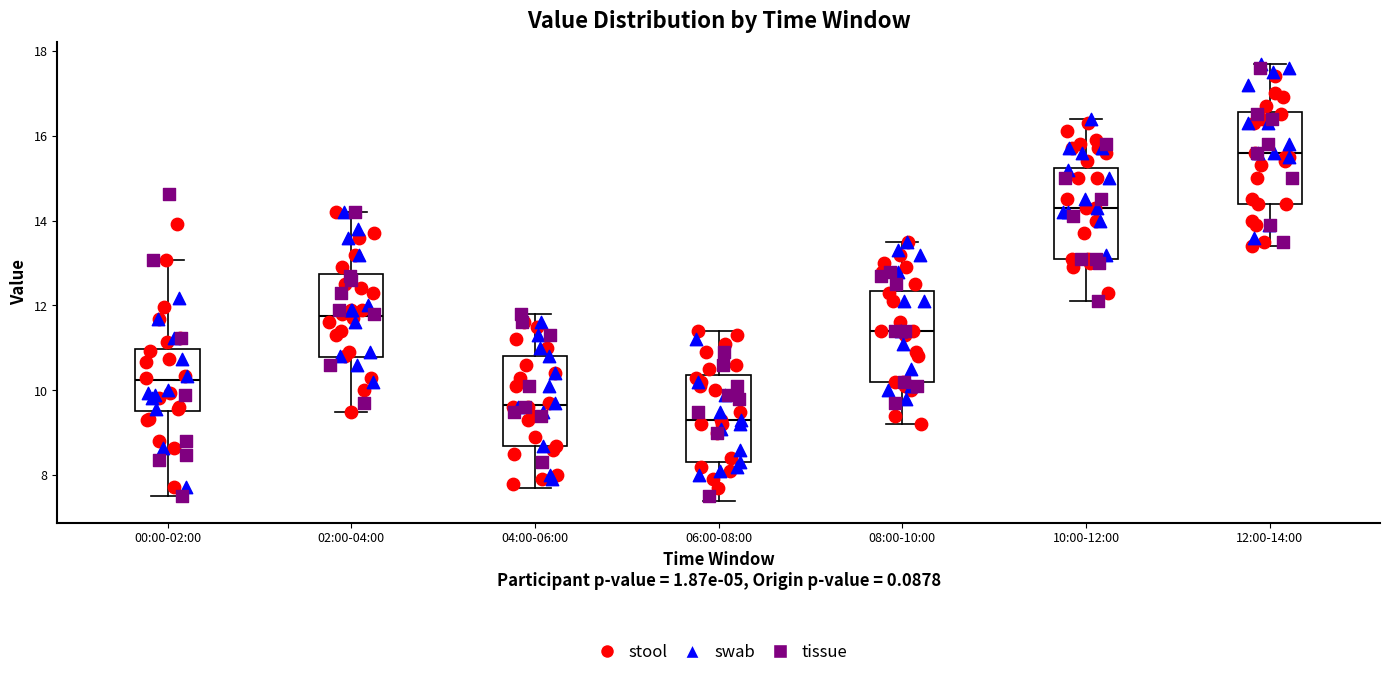

Where does the median line of the box for 00:00-02:00 sit on the y-axis? The values are not printed on the chart, so give them approximately, as read against the axis.

10.2